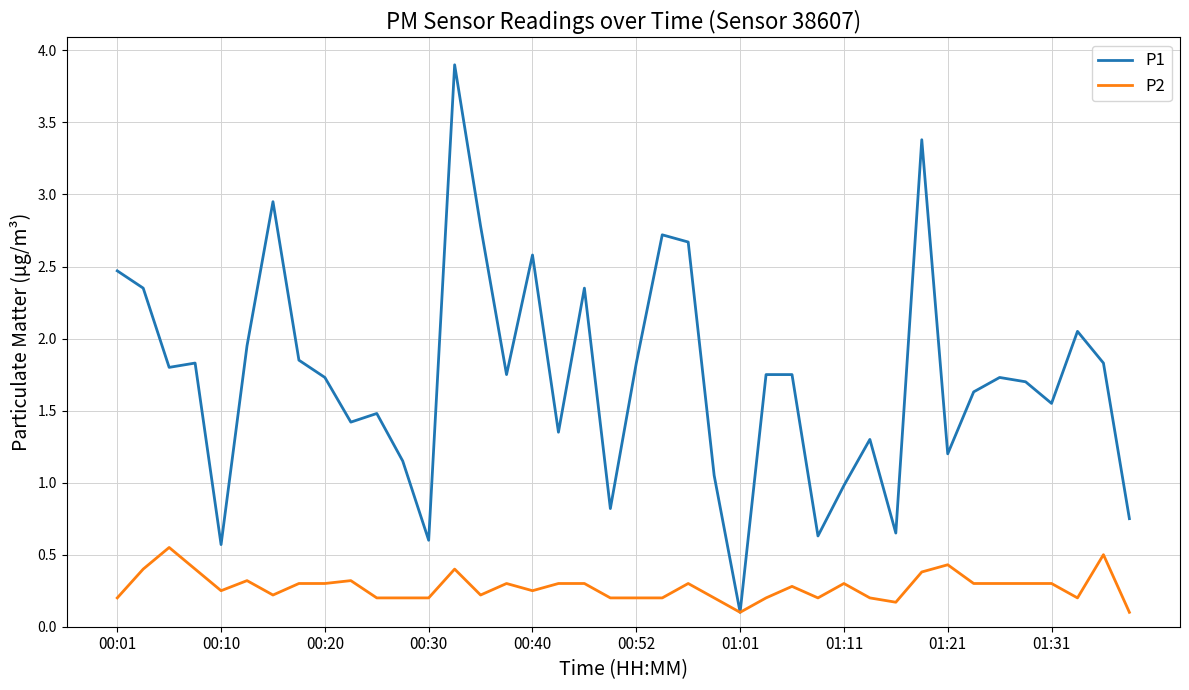

List the series in order of their peak value, lowest first.

P2, P1